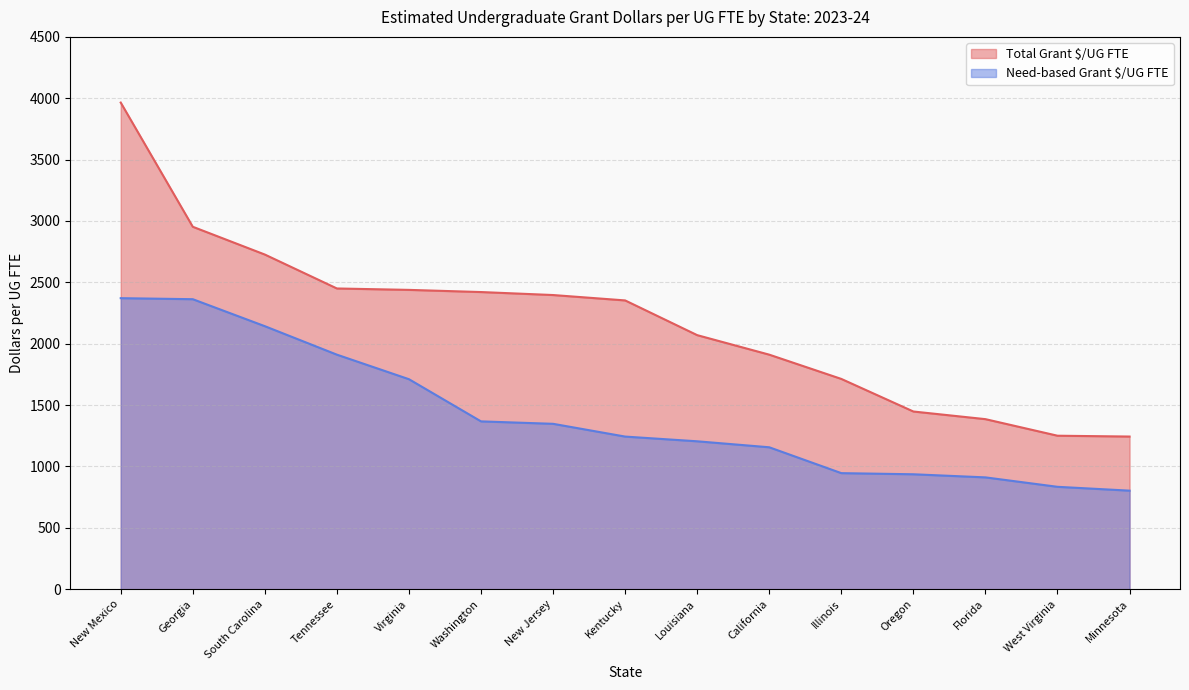

What is the sum of all Total Grant $/UG FTE values?

32725.9